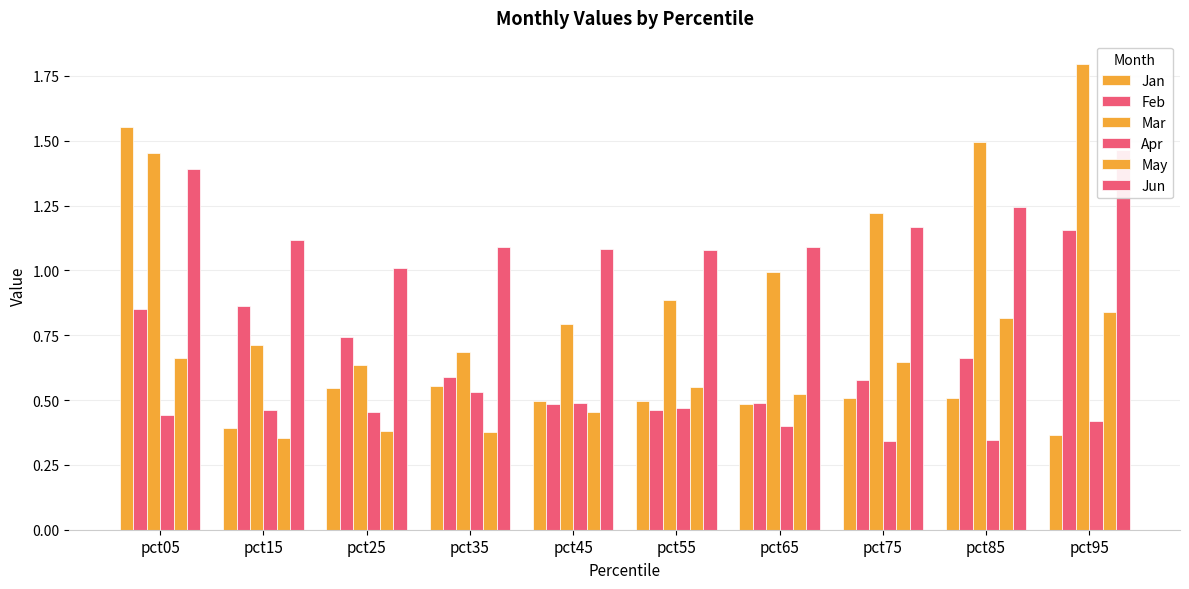

True or false: Feb has a value of 0.7 at pct85.

True